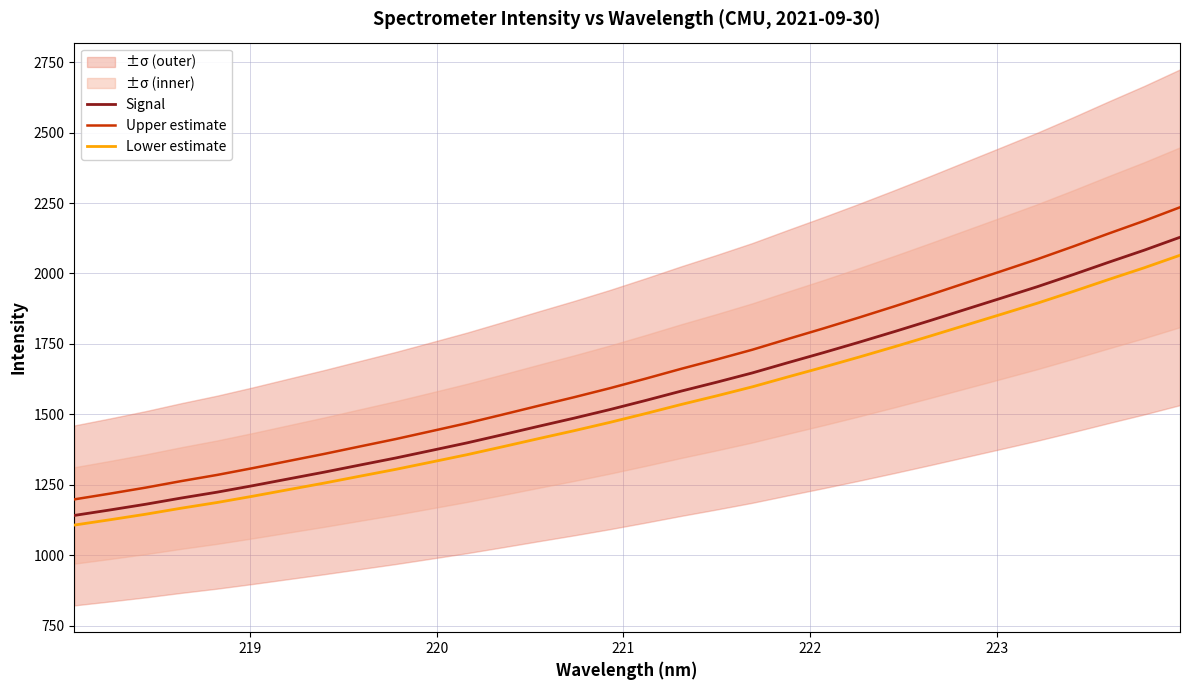

True or false: Lower estimate and Upper estimate intersect in this chart.

False